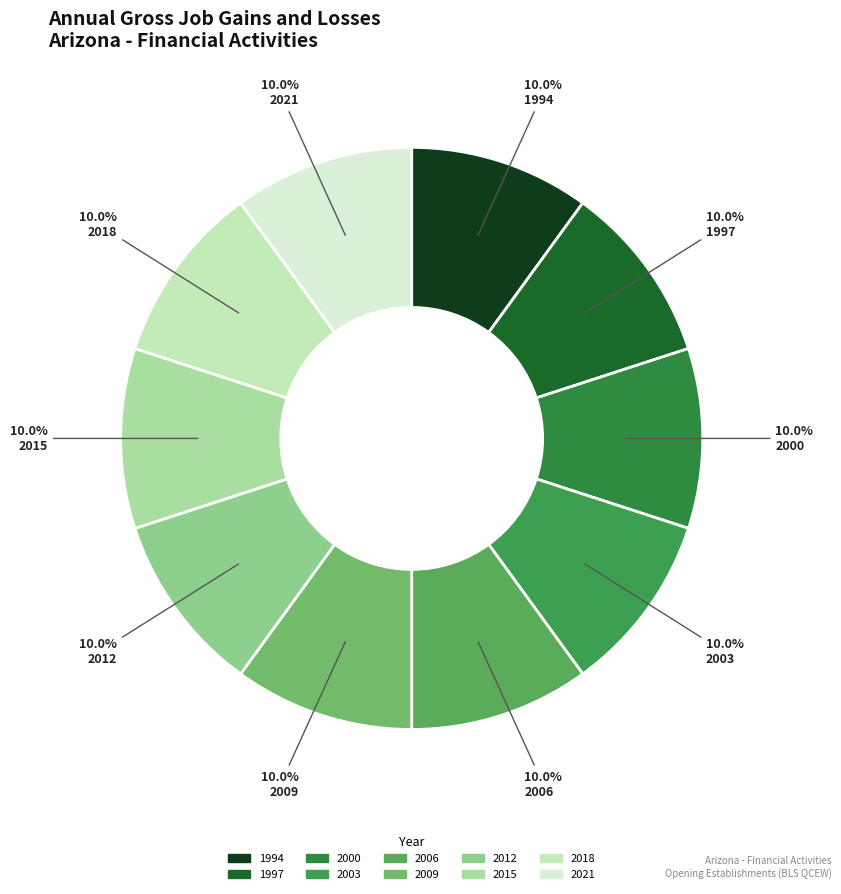

How many slices are in this pie chart?

10